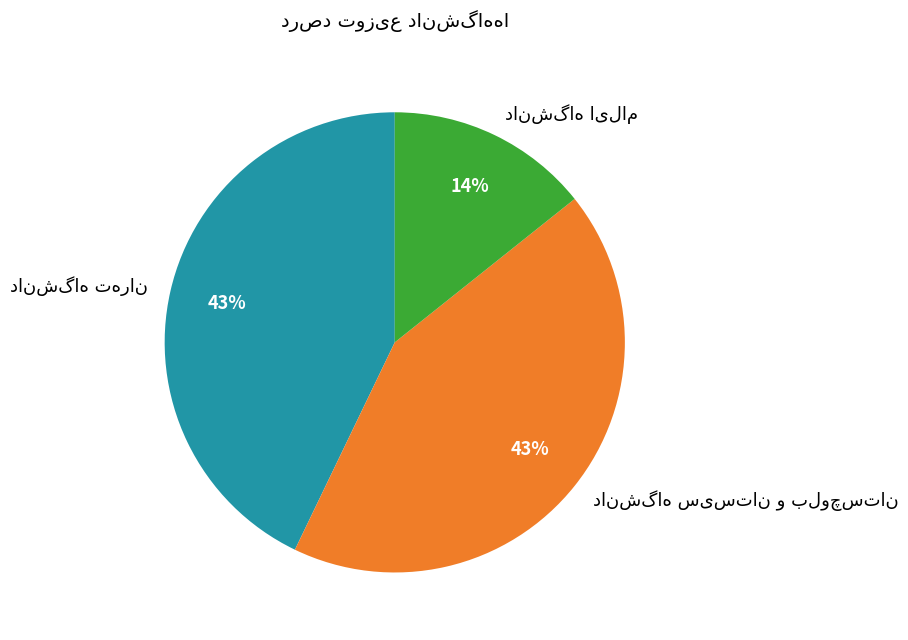

Is there any slice that represents more than half of the pie?

No